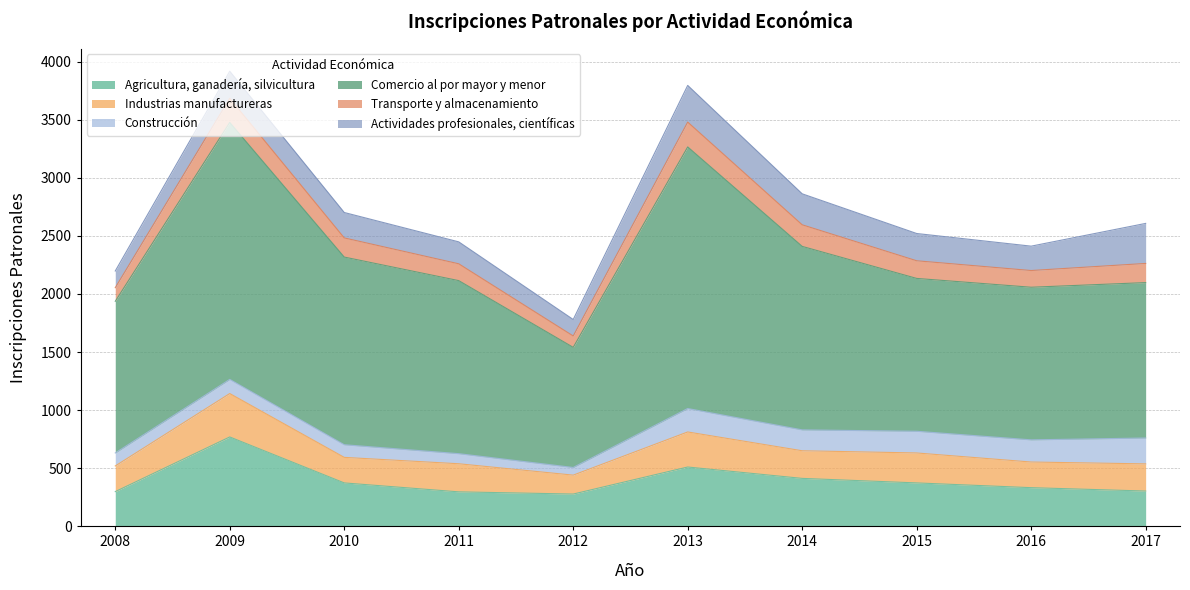

Is it true that Industrias manufactureras equals 221 at 2016?

True